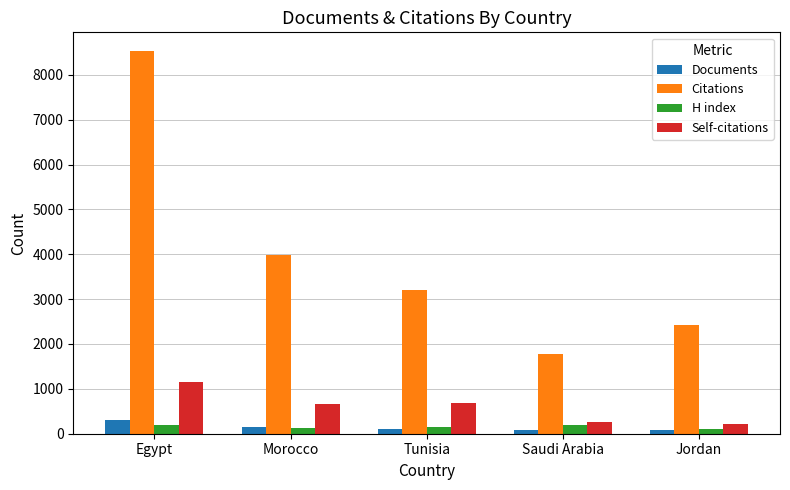

What is the label of the 2nd bar from the left?

Morocco